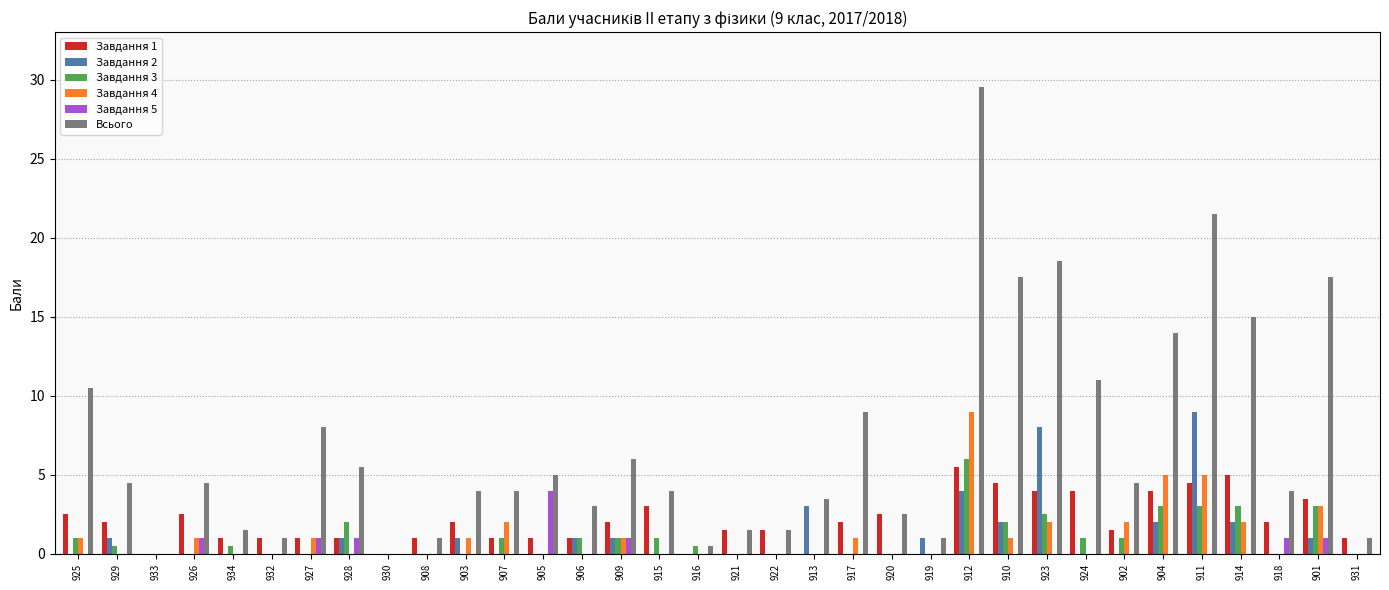

Which series has the largest total across all categories?

Всього